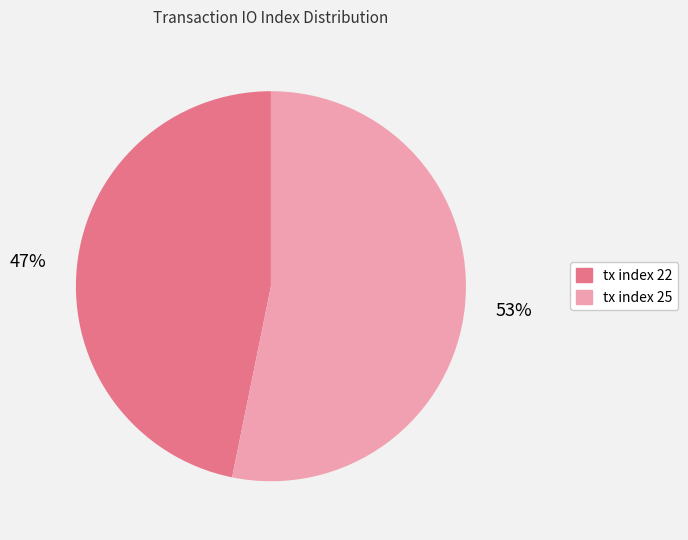

Count the number of slices in the pie.

2